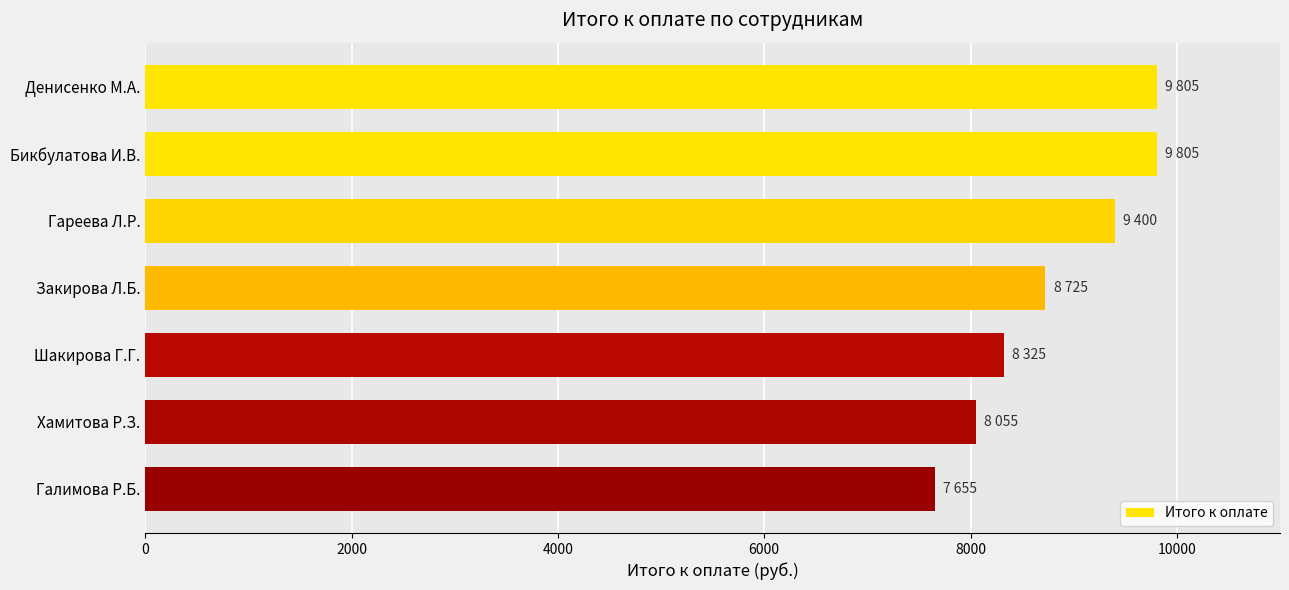

Are the bars grouped side by side (vs. stacked)?

No